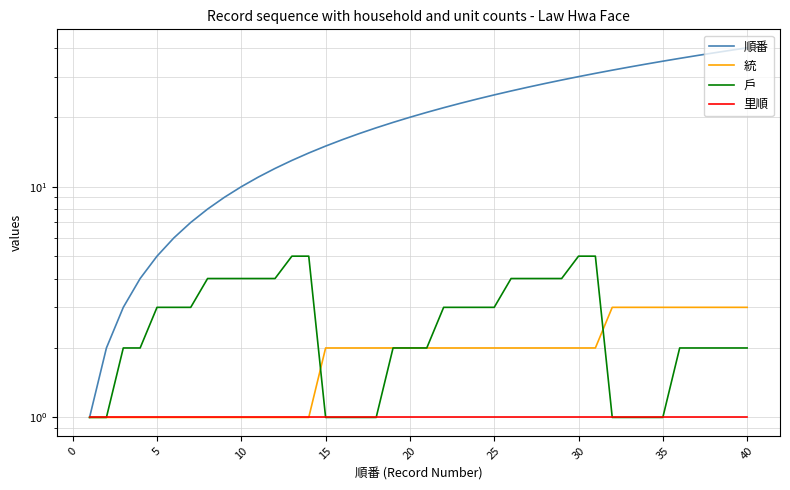

At how many categories does at least one series exceed 23?

17